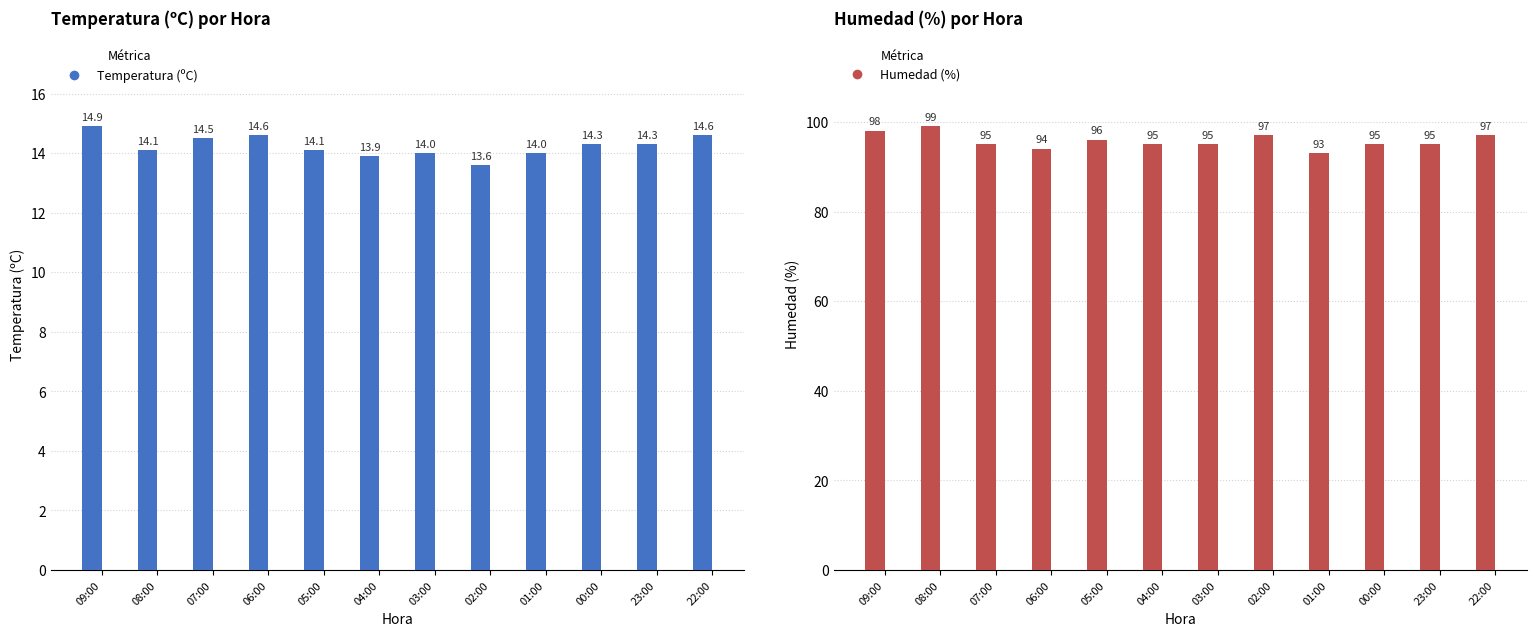

Which series has the largest total across all categories?

Humedad (%)